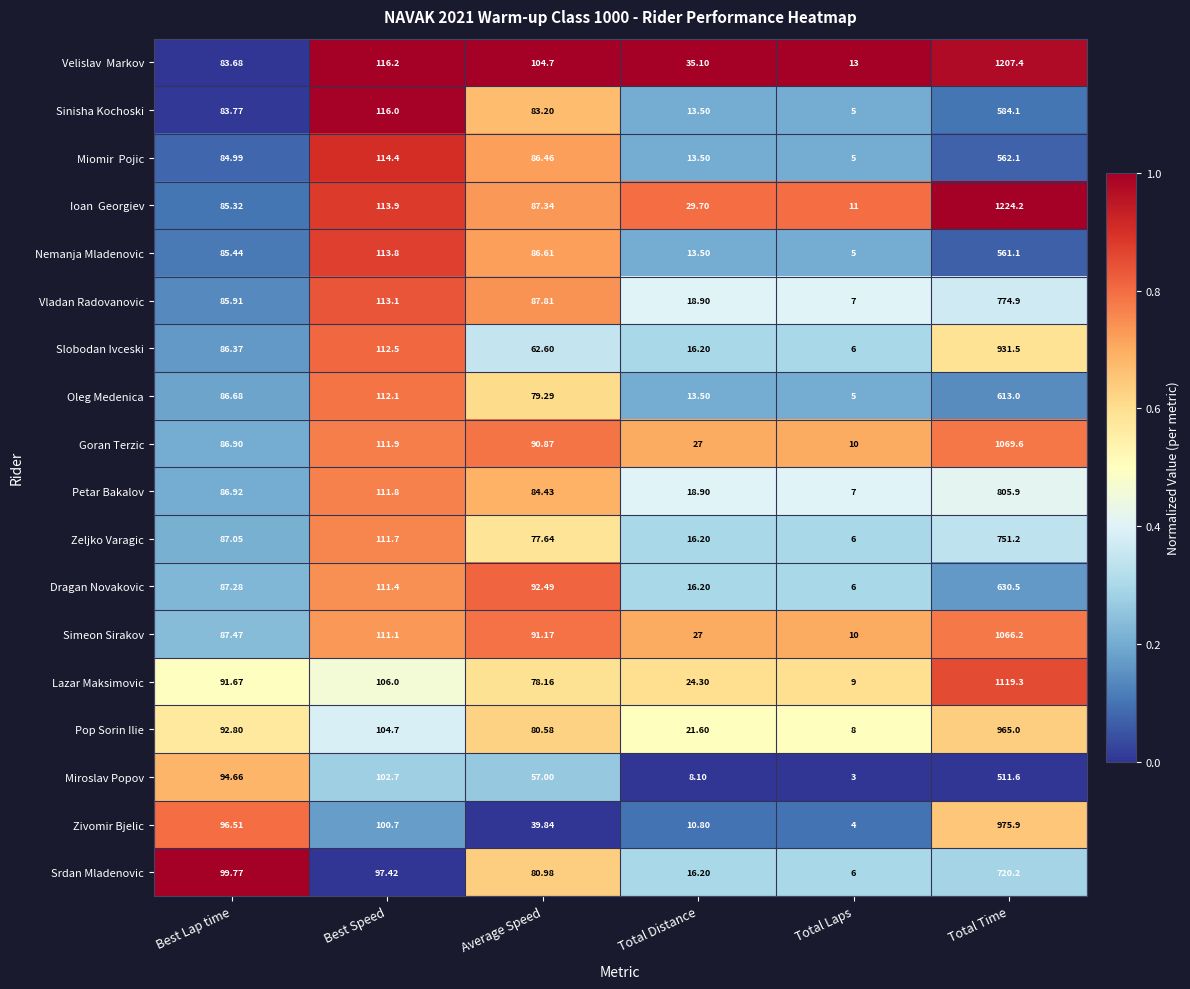

Which category has the highest value across all series?

Total Time